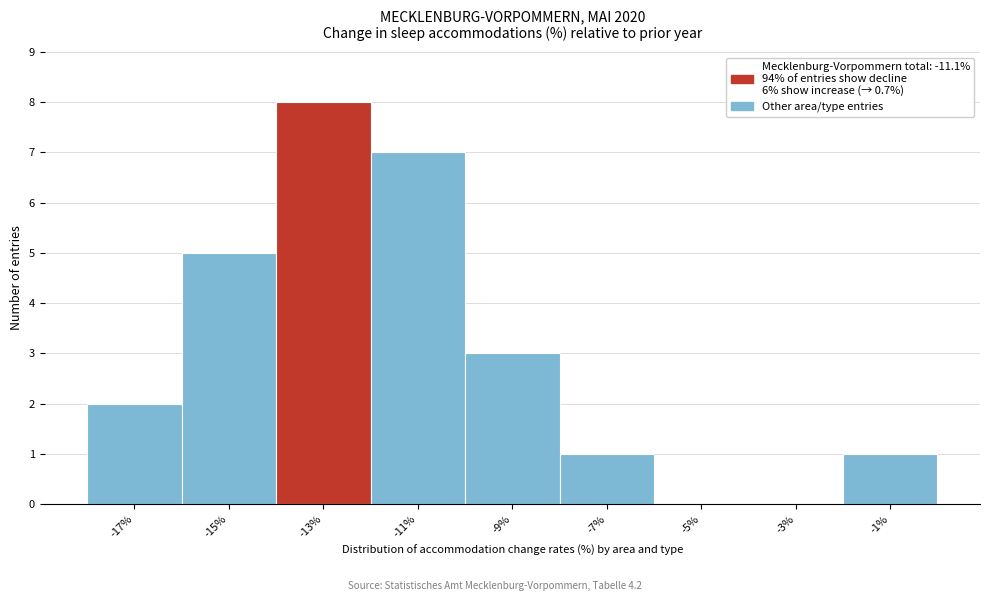

Reading left to right, list all the values displayed in this chart.

-17%=2	-15%=5	-13%=8	-11%=7	-9%=3	-7%=1	-5%=0	-3%=0	-1%=1